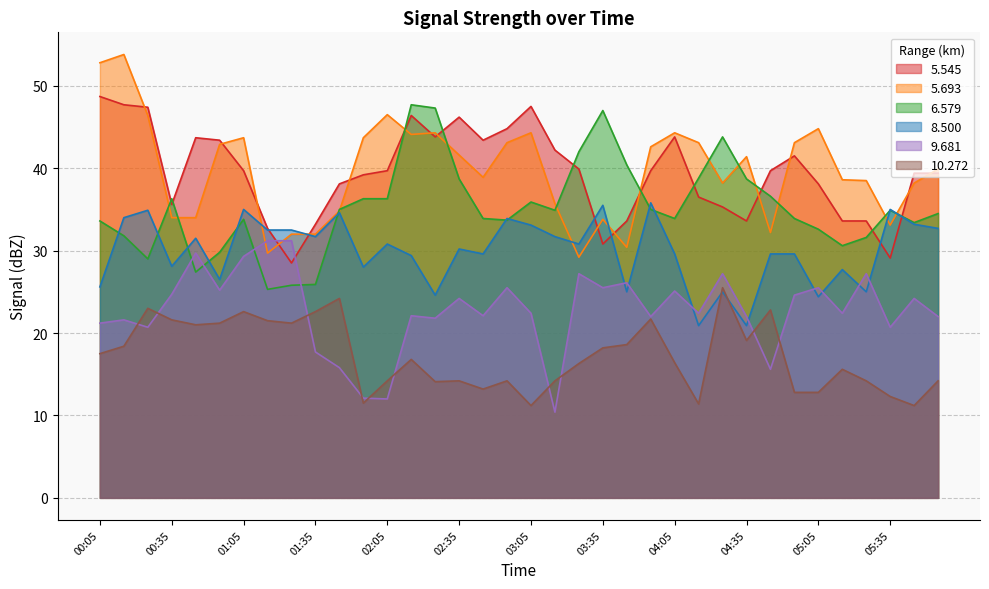

Where is the first local maximum for 10.272?

00:25